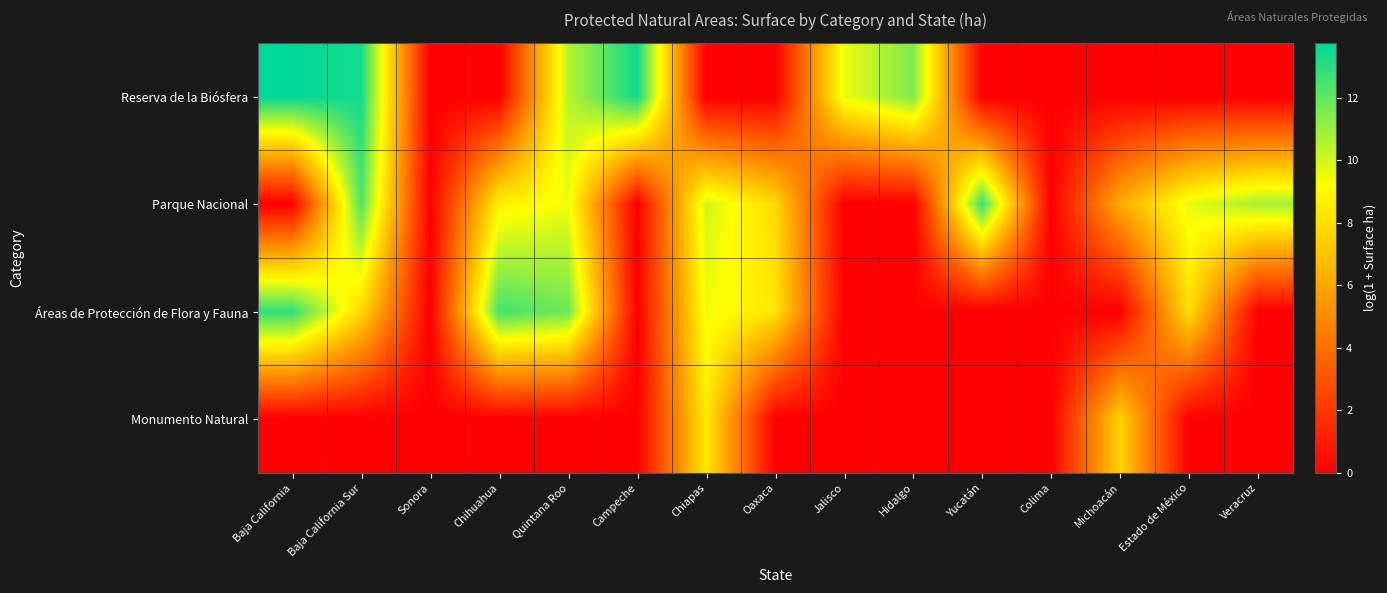

Rank the series by their maximum value, from highest to lowest.

Reserva de la Biósfera, Áreas de Protección de Flora y Fauna, Parque Nacional, Monumento Natural